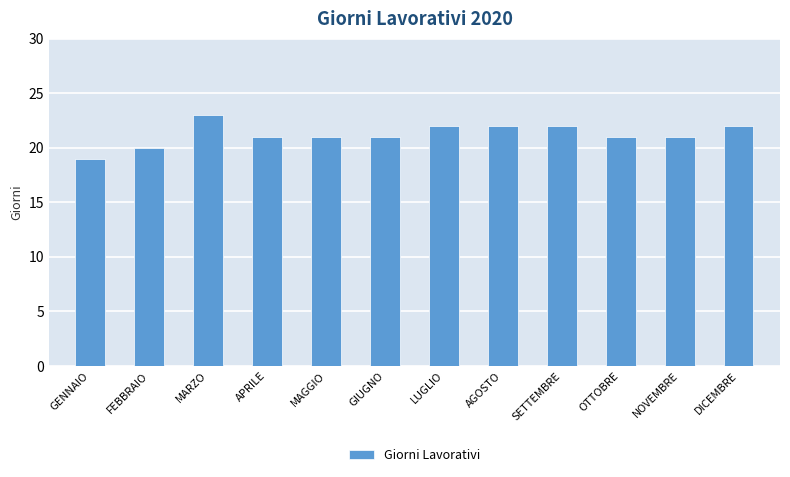

The chart shows a value of 22 at DICEMBRE. True or false?

True